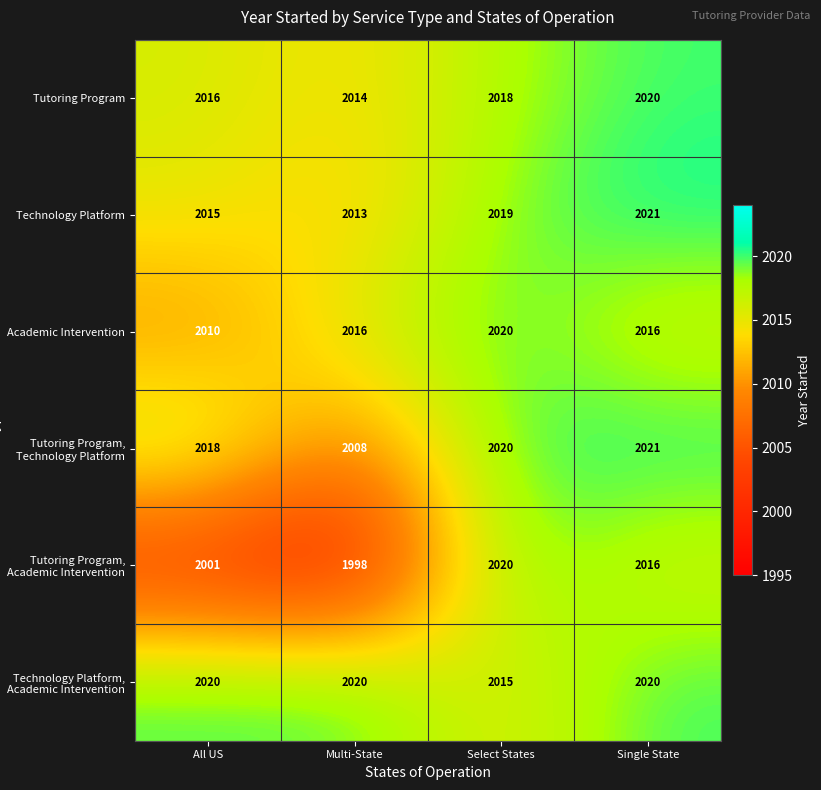

What is the sum of all Tutoring Program, Academic Intervention values?

8035